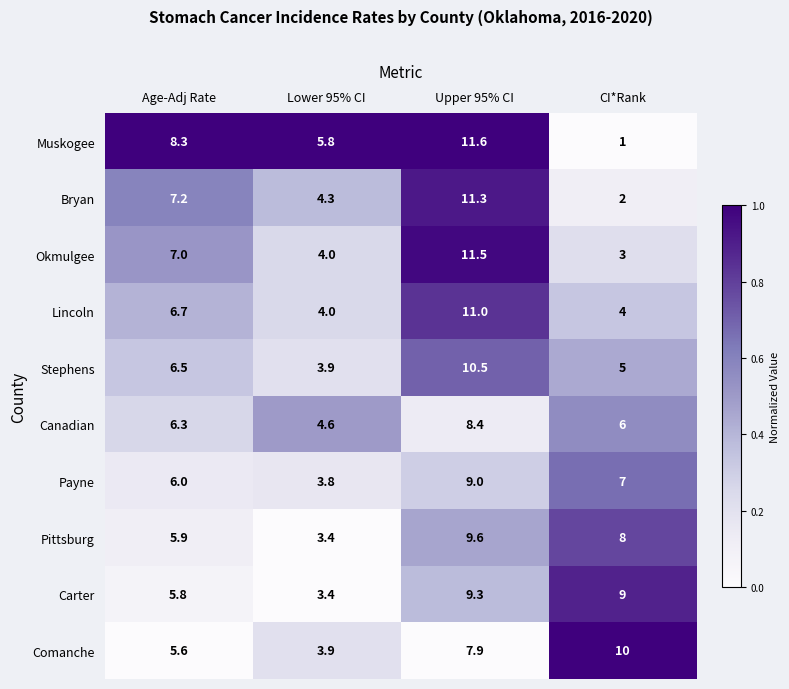

What is the spread (max minus min) of values at Lower 95% CI?

2.4